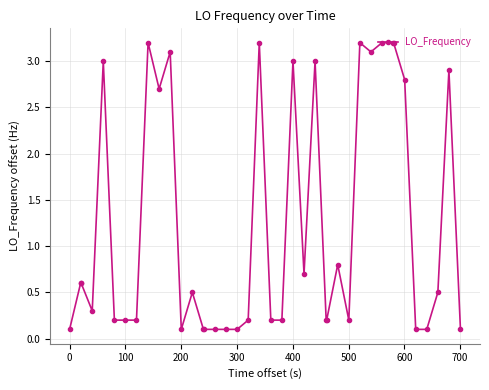

How many series are shown in this chart?

1